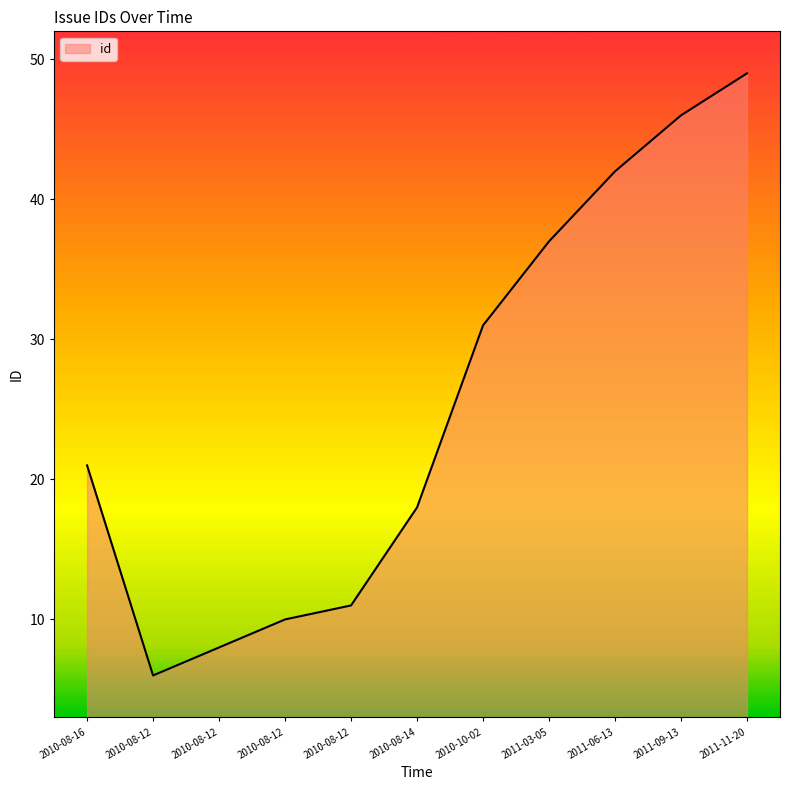

Which has a higher value, 2011-06-13 or 2010-08-14?

2011-06-13